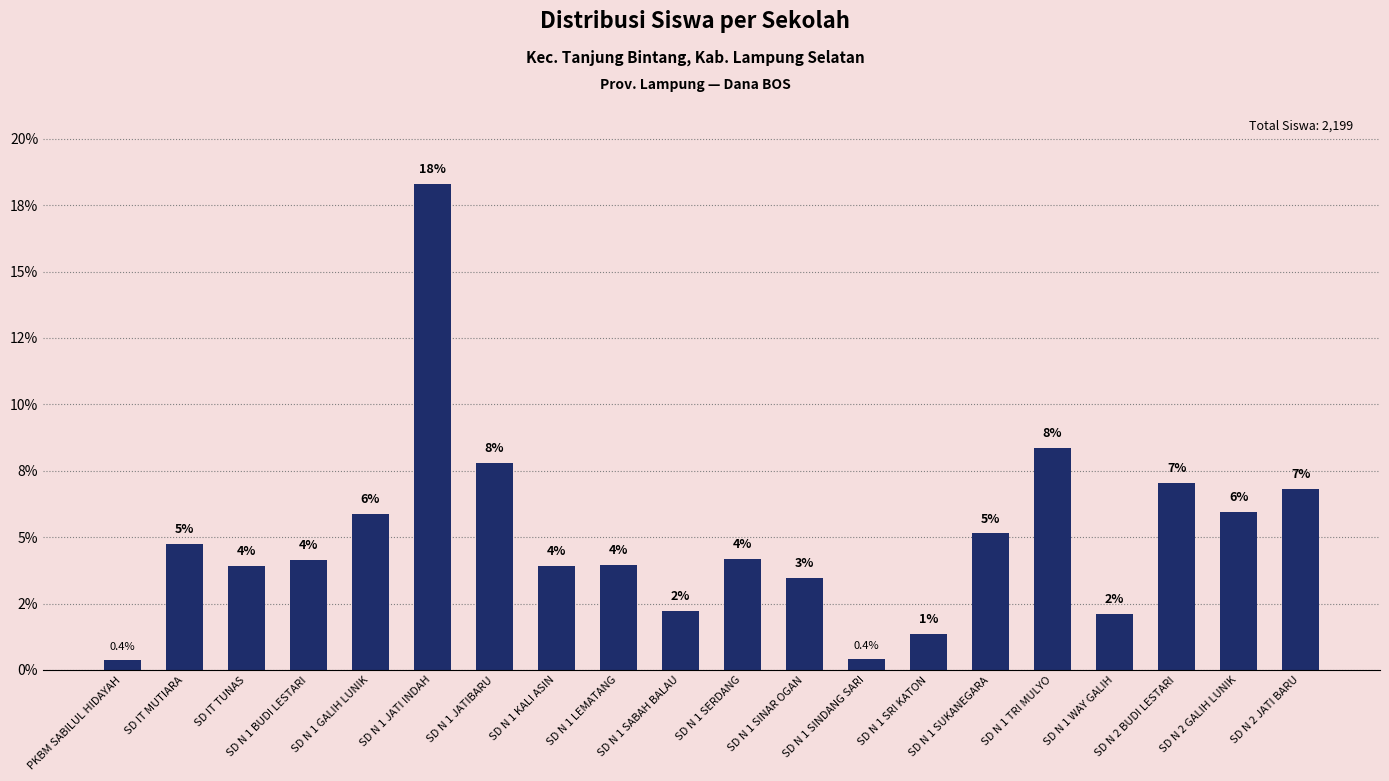

True or false: the data shows 0.4 at SD N 1 SINDANG SARI.

True